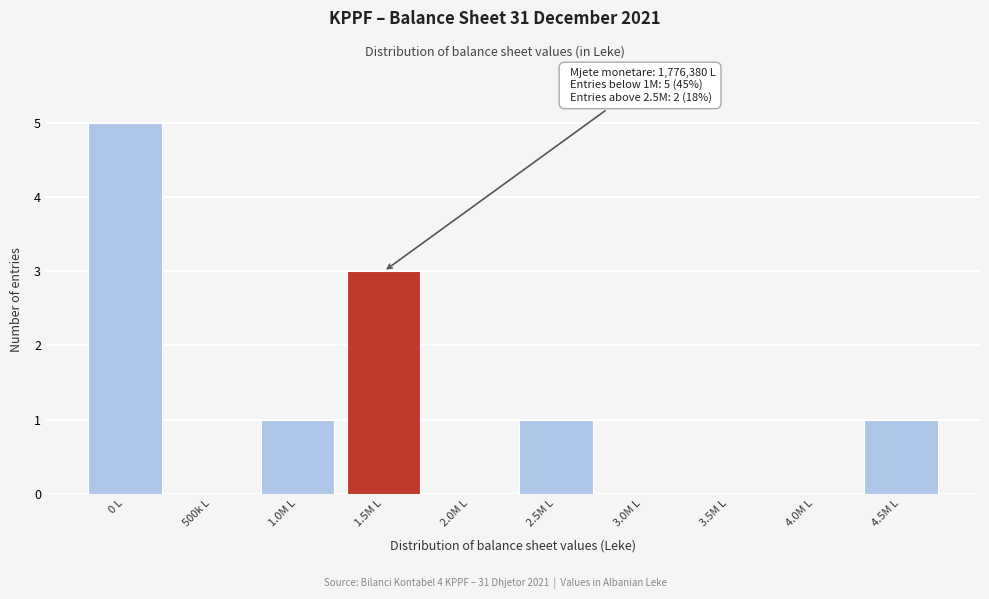

Reading left to right, transcribe all the data shown in this chart.

0 L=5	500k L=0	1.0M L=1	1.5M L=3	2.0M L=0	2.5M L=1	3.0M L=0	3.5M L=0	4.0M L=0	4.5M L=1